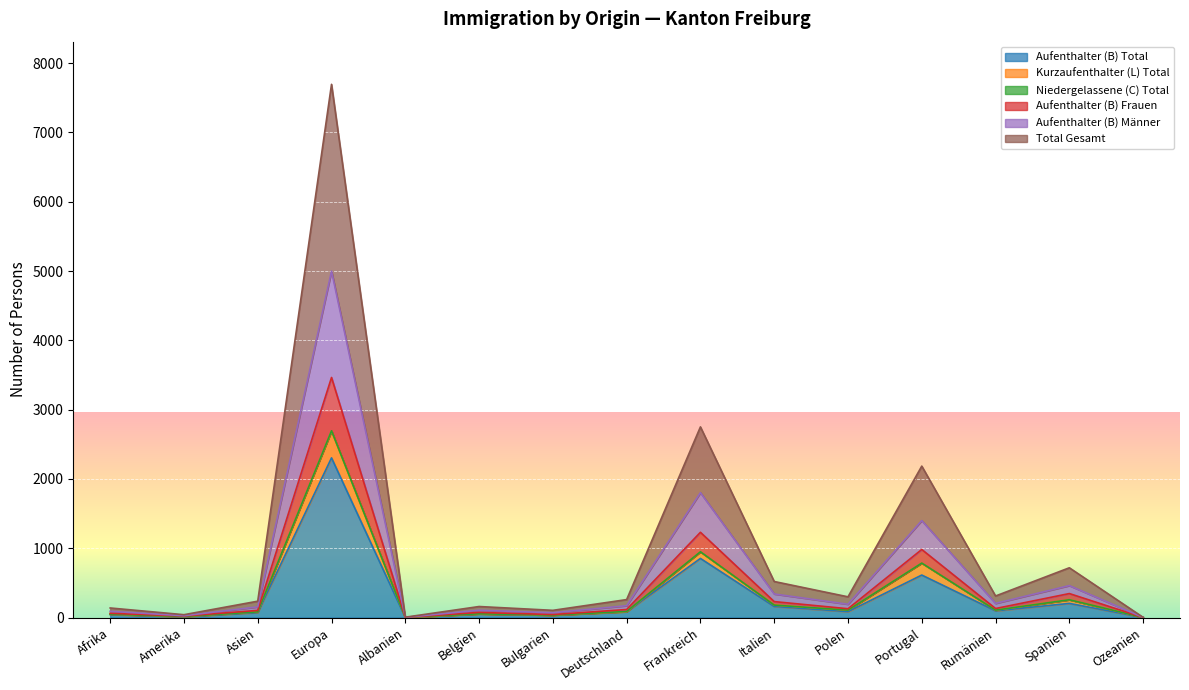

At which label is Aufenthalter (B) Total closest to 1152?

Frankreich